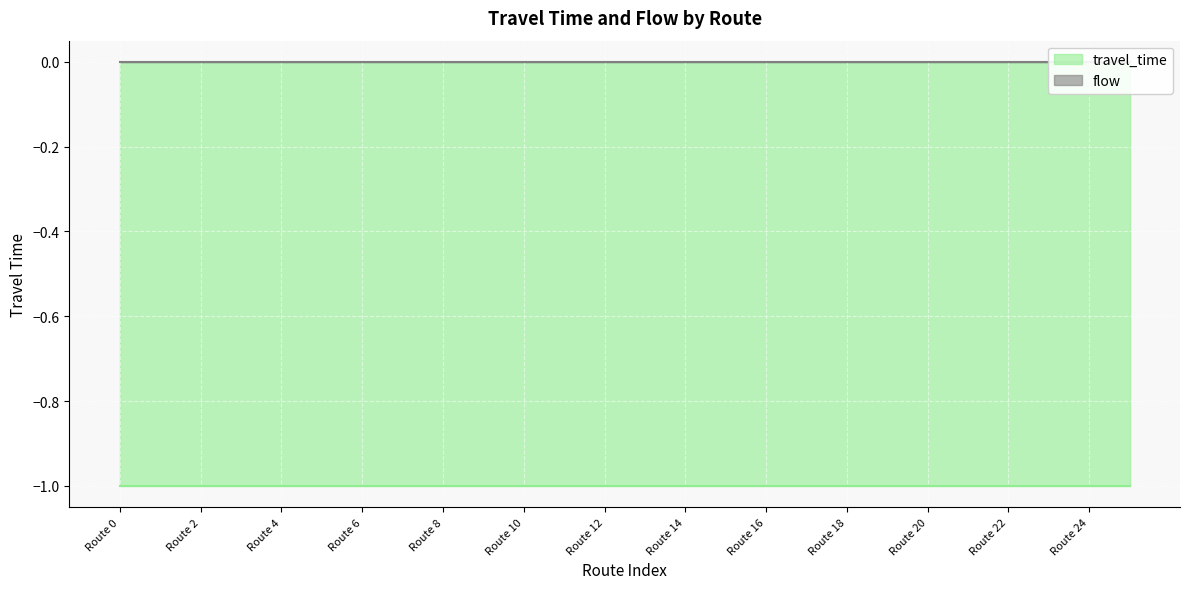

Reading left to right, what are all the values shown in this chart?

travel_time: 0=-1	1=-1	2=-1	3=-1	4=-1	5=-1	6=-1	7=-1	8=-1	9=-1	10=-1	11=-1	12=-1	13=-1	14=-1	15=-1	16=-1	17=-1	18=-1	19=-1	20=-1	21=-1	22=-1	23=-1	24=-1	25=-1
flow: 0=0	1=0	2=0	3=0	4=0	5=0	6=0	7=0	8=0	9=0	10=0	11=0	12=0	13=0	14=0	15=0	16=0	17=0	18=0	19=0	20=0	21=0	22=0	23=0	24=0	25=0